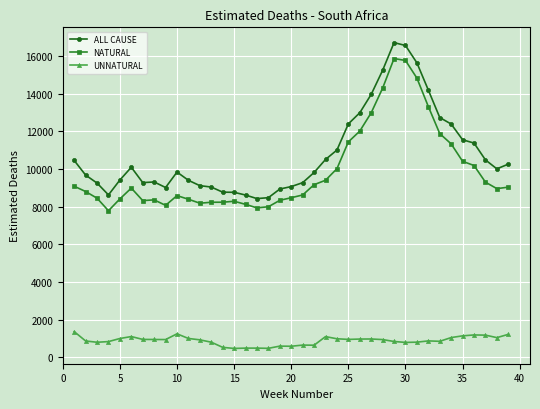

True or false: NATURAL has more than 1 points higher than both neighbors.

True